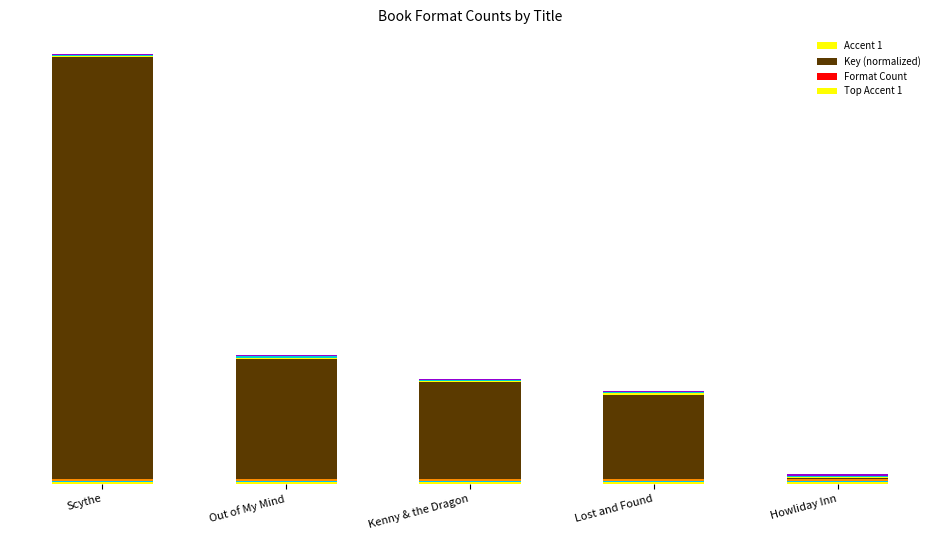

Reading left to right, transcribe all the data shown in this chart.

Accent 1: 0.4	0.4	0.4	0.4	0.4
Key (normalized): 100.0	28.5	22.9	20.0	0.2
Format Count: 0.0	0.0	0.0	0.0	0.0
Top Accent 1: 0.3	0.3	0.3	0.3	0.3